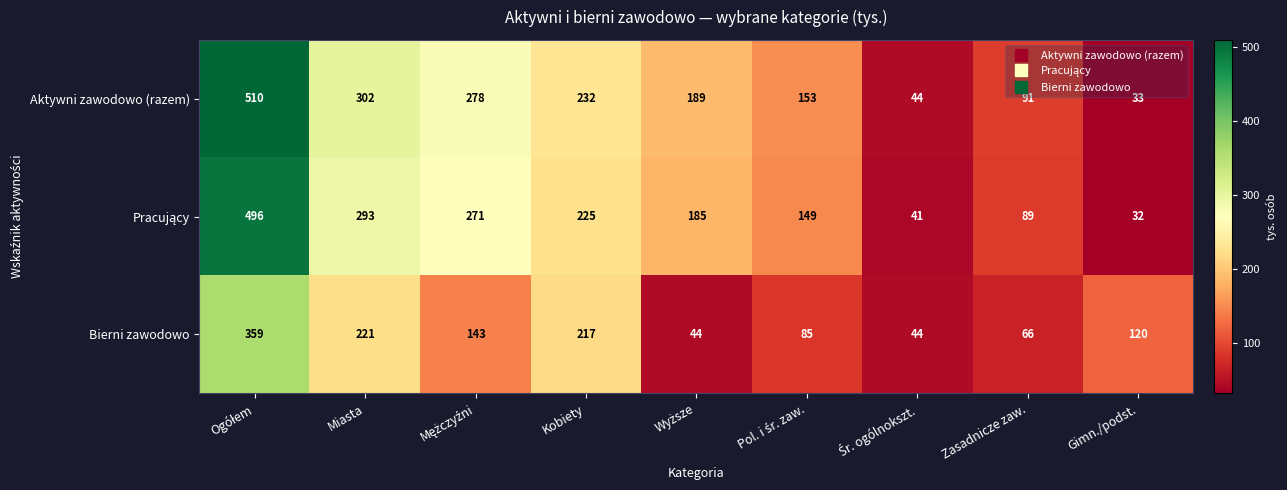

Which category has the lowest value across all series?

Gimn./podst.